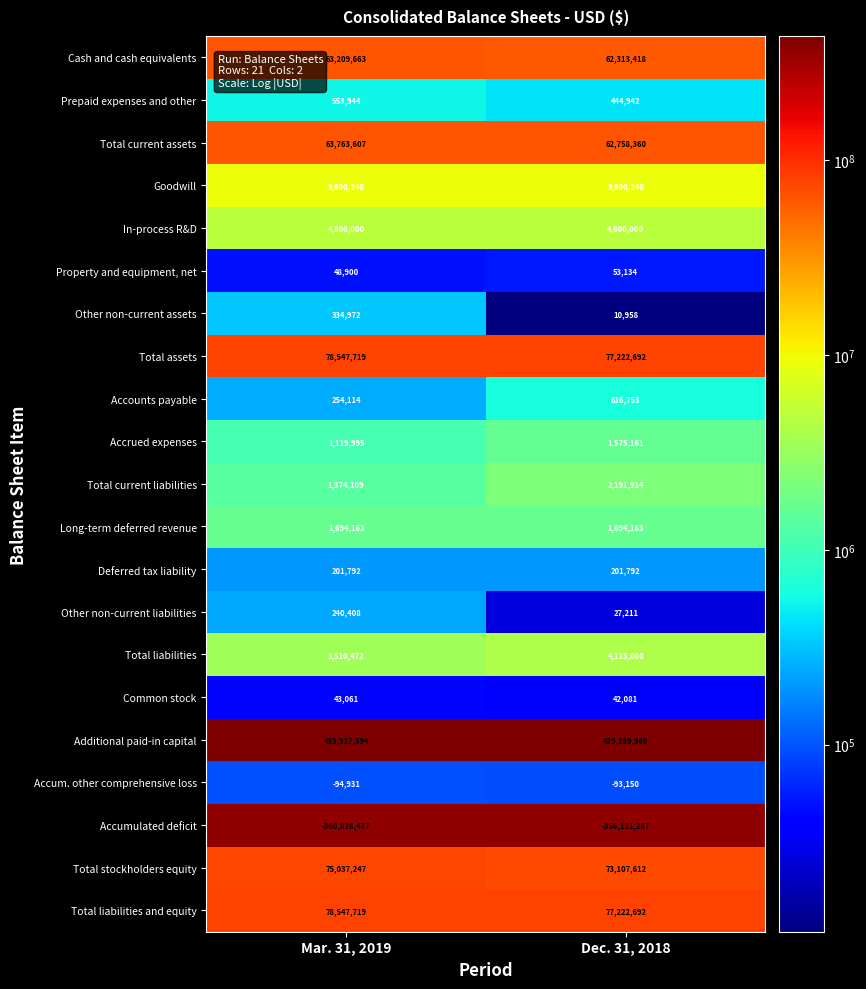

The value of Total assets at Dec. 31, 2018 is 77222692. True or false?

True